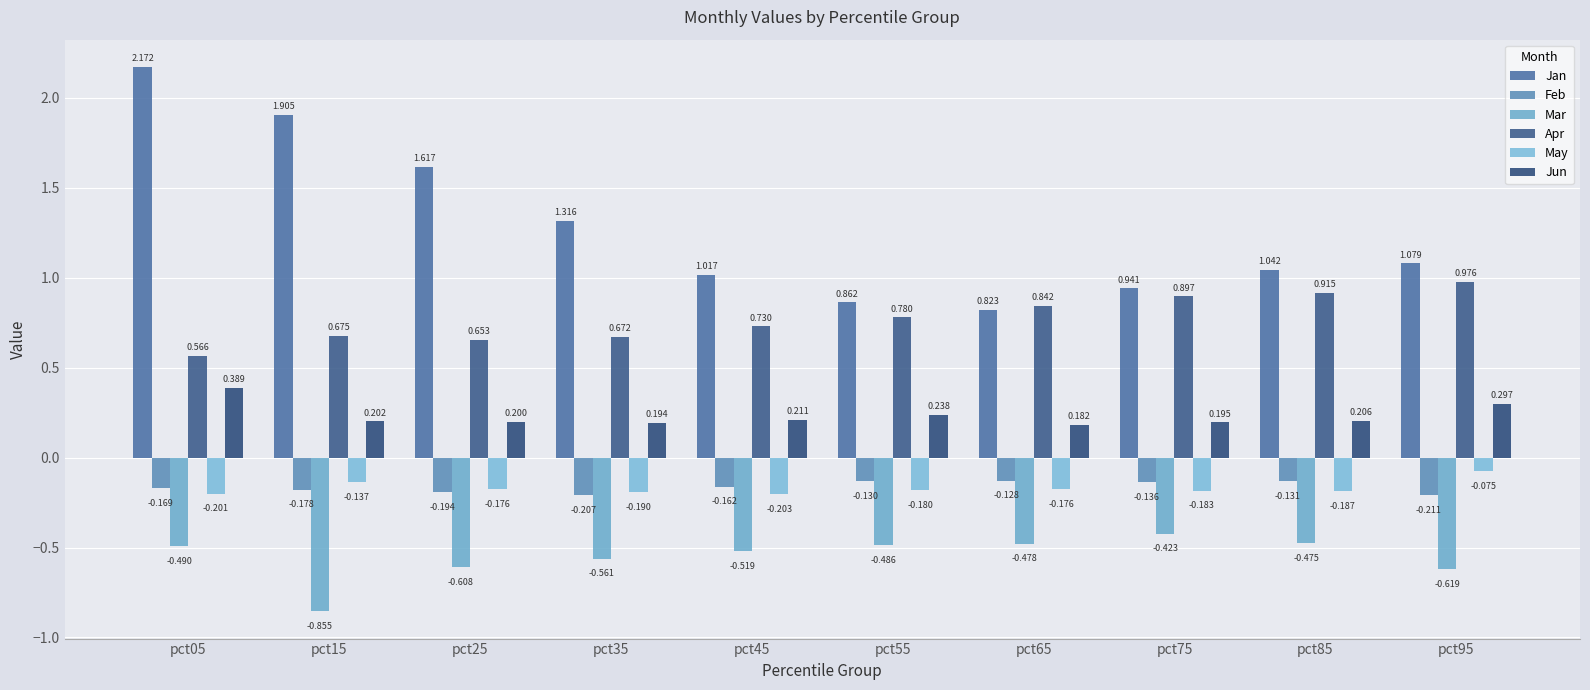

What is the value of the Mar bar at the 9th from the left?

-0.5